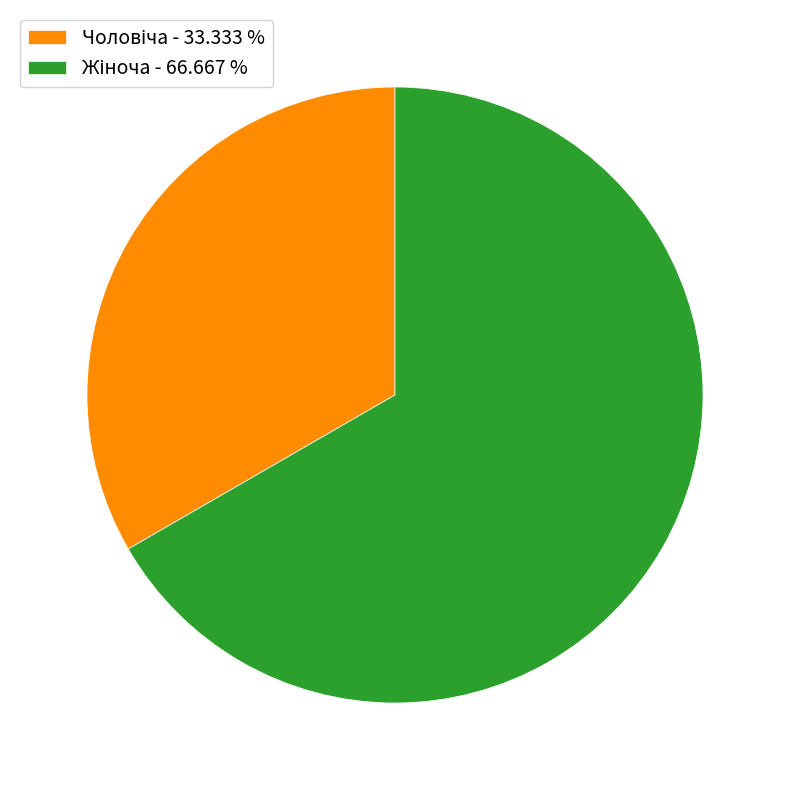

Is there a majority slice in this chart?

Yes